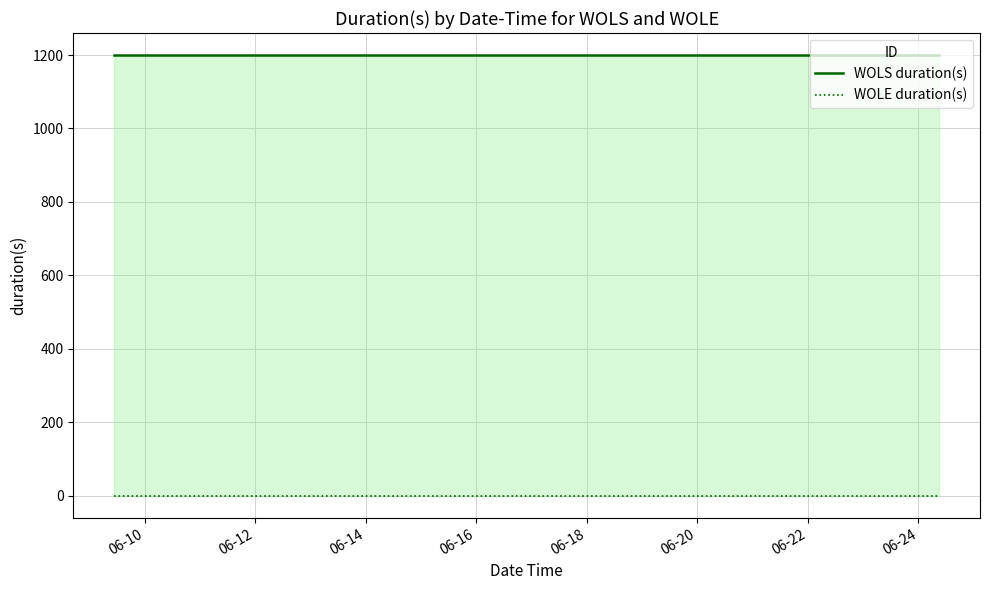

True or false: WOLS duration(s) and WOLE duration(s) intersect in this chart.

False